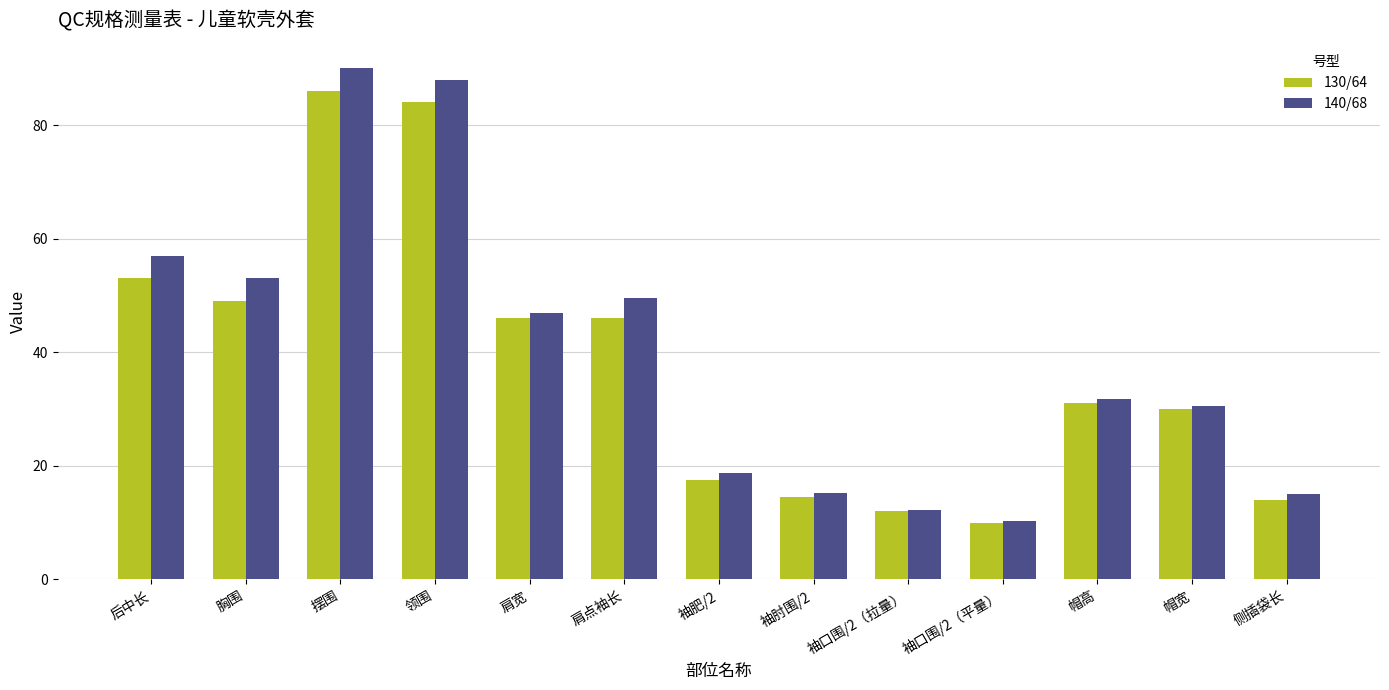

Which series has the widest spread of values?

140/68